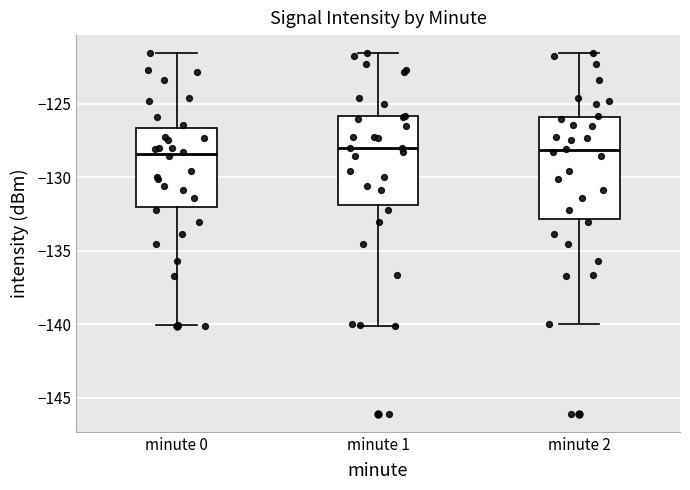

Reading left to right, read every box against the y-axis: the position of its median line, the range the box covers, and the ends of its whiskers. The values are not printed on the chart, so give them approximately, as read against the axis.

minute 0: median -128.5, box -132.0 to -126.5, whiskers -140.0 to -121.5
minute 1: median -128.0, box -132.0 to -126.0, whiskers -140.0 to -121.5
minute 2: median -128.0, box -133.0 to -126.0, whiskers -140.0 to -121.5